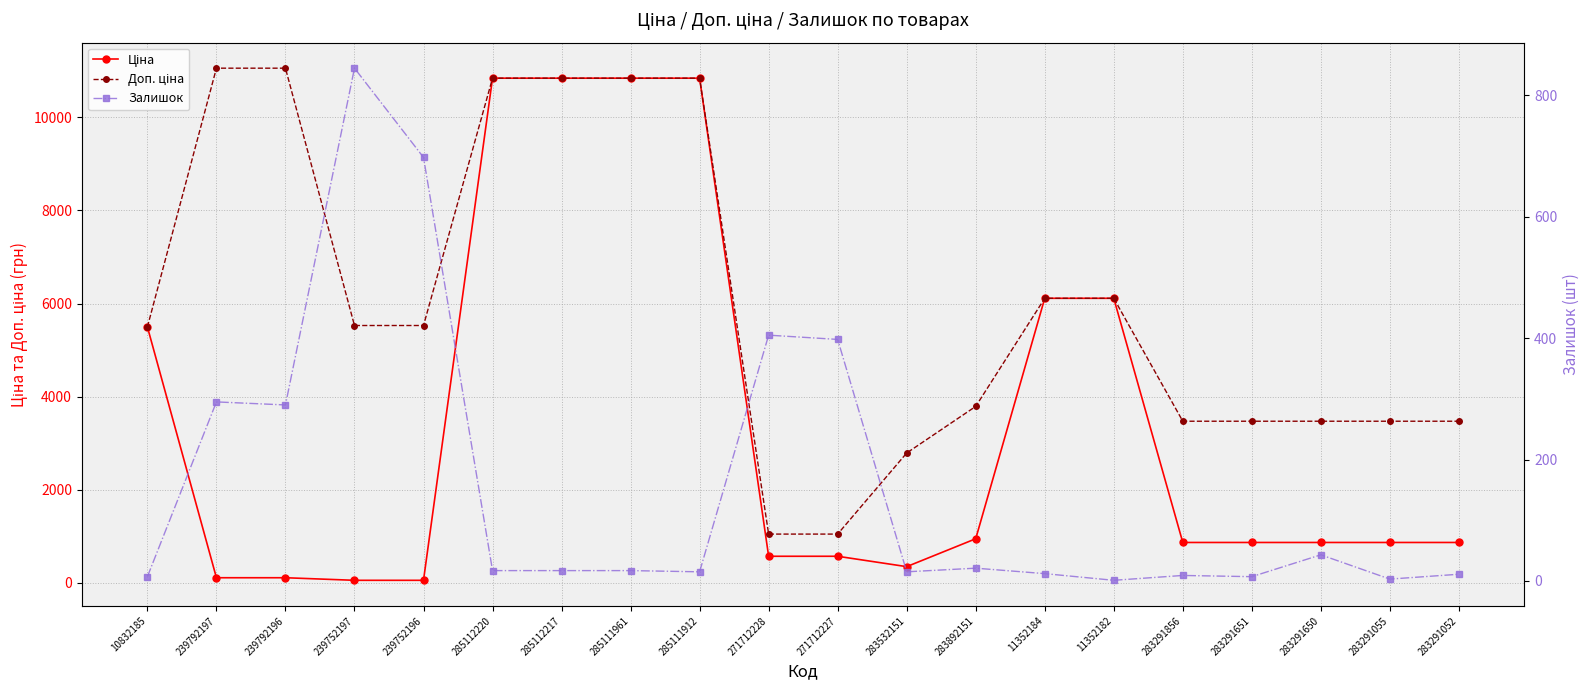

What is the difference between the Ціна values at 271712227 and 239792197?

461.0